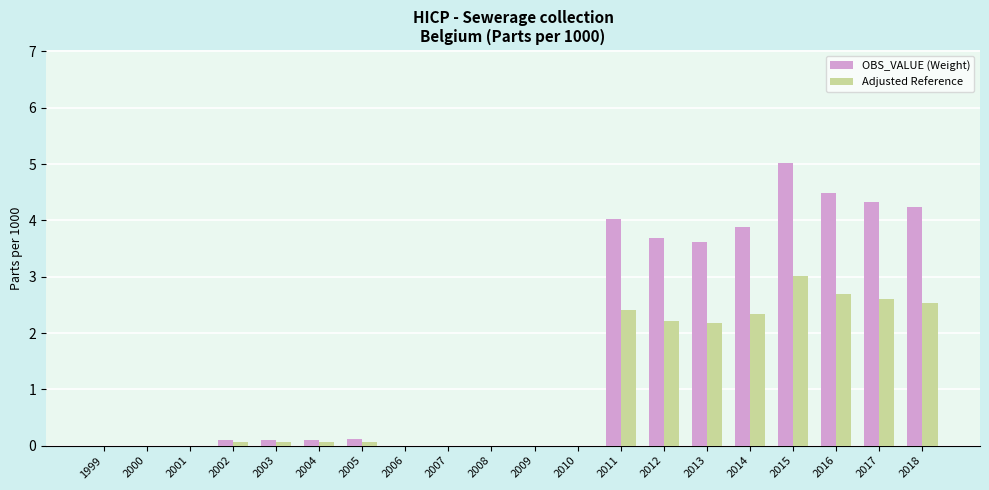

At which label is OBS_VALUE (Weight) closest to 2?

2013